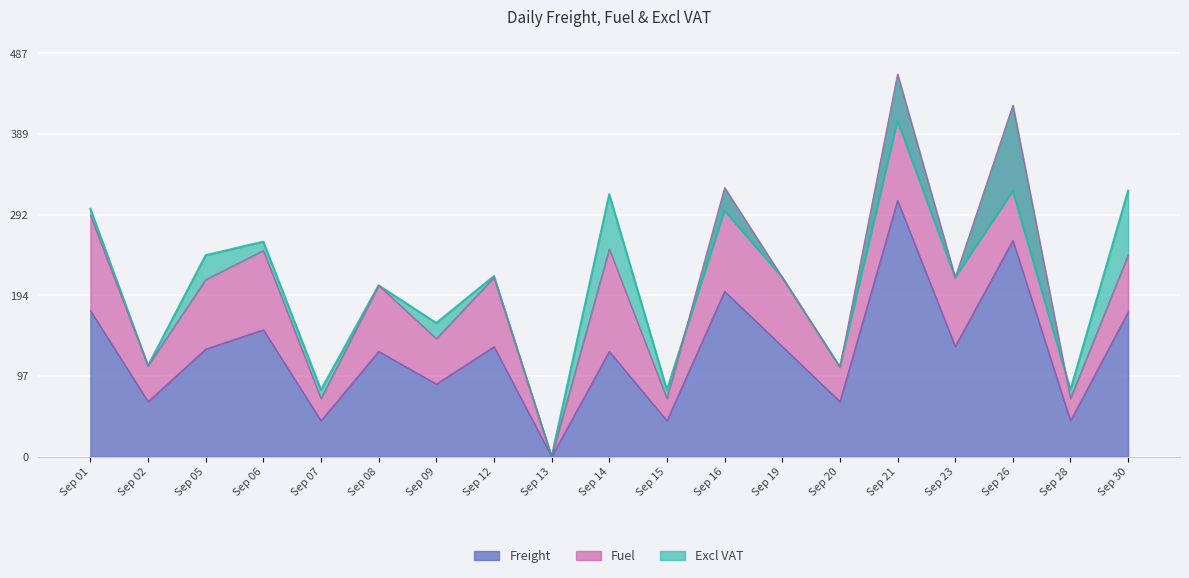

What is the value of the Freight point at the 5th from the left?

43.3